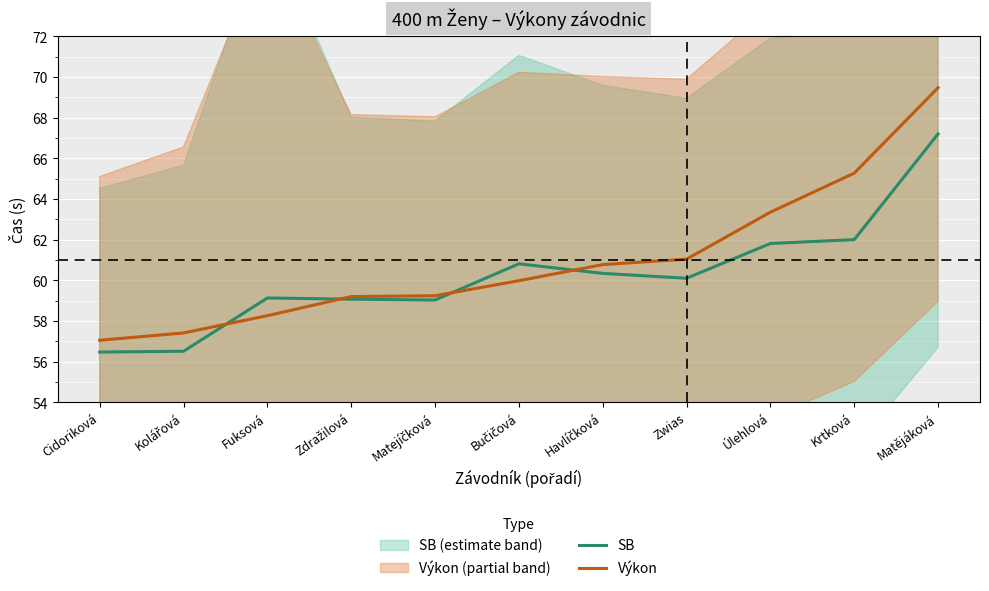

List the series in order of their peak value, highest first.

Výkon, SB